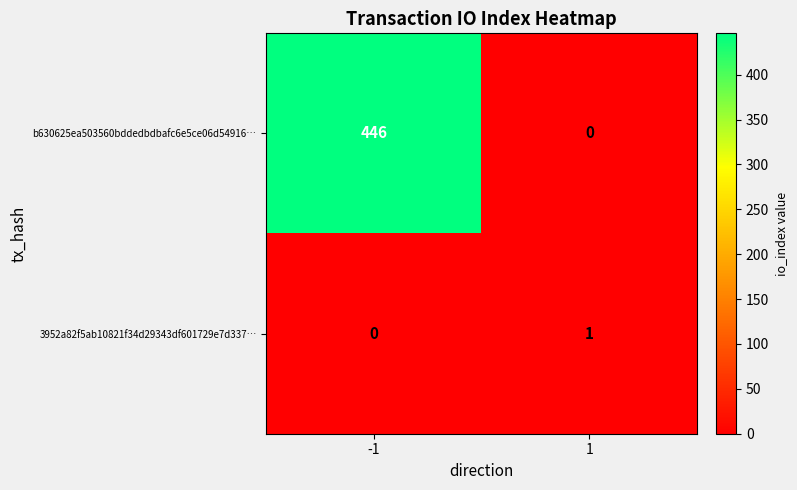

Which series has the largest total across all categories?

b630625ea503560bddedbdbafc6e5ce06d54916…